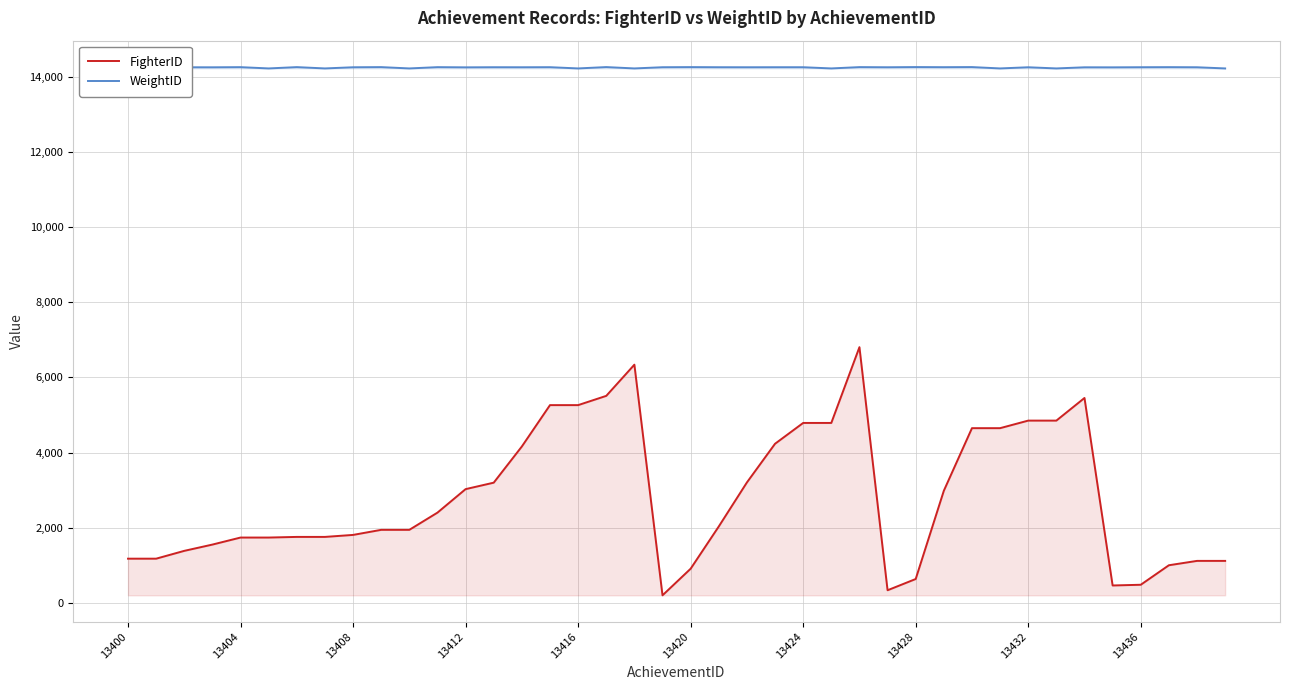

What is the minimum value for WeightID?

14220